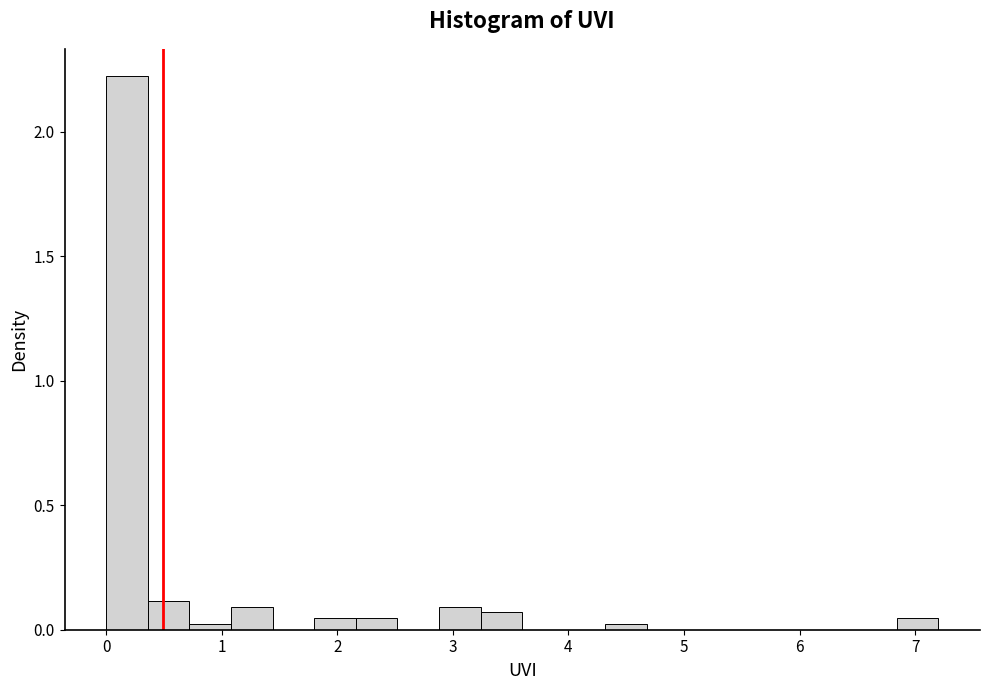

Read against the x-axis, roughly where is the centre of the tallest bar?

0.2